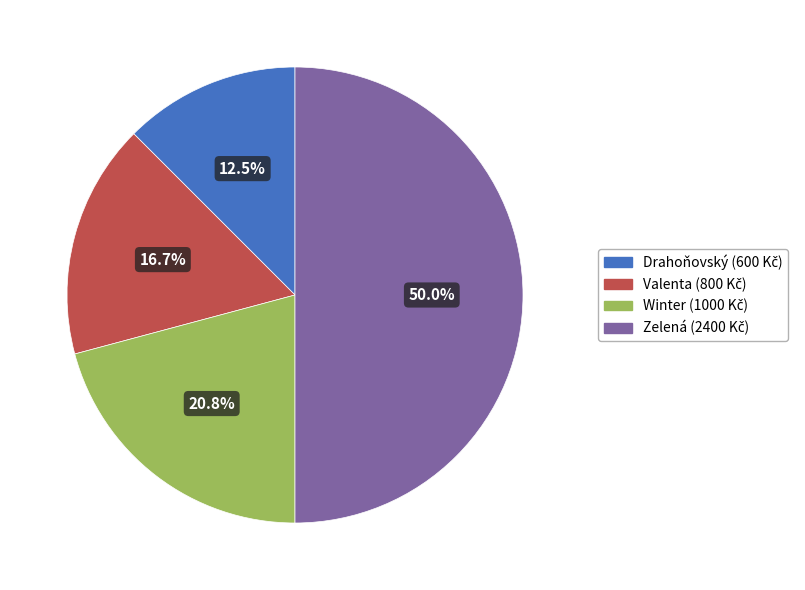

Which slice is the smallest?

Drahoňovský